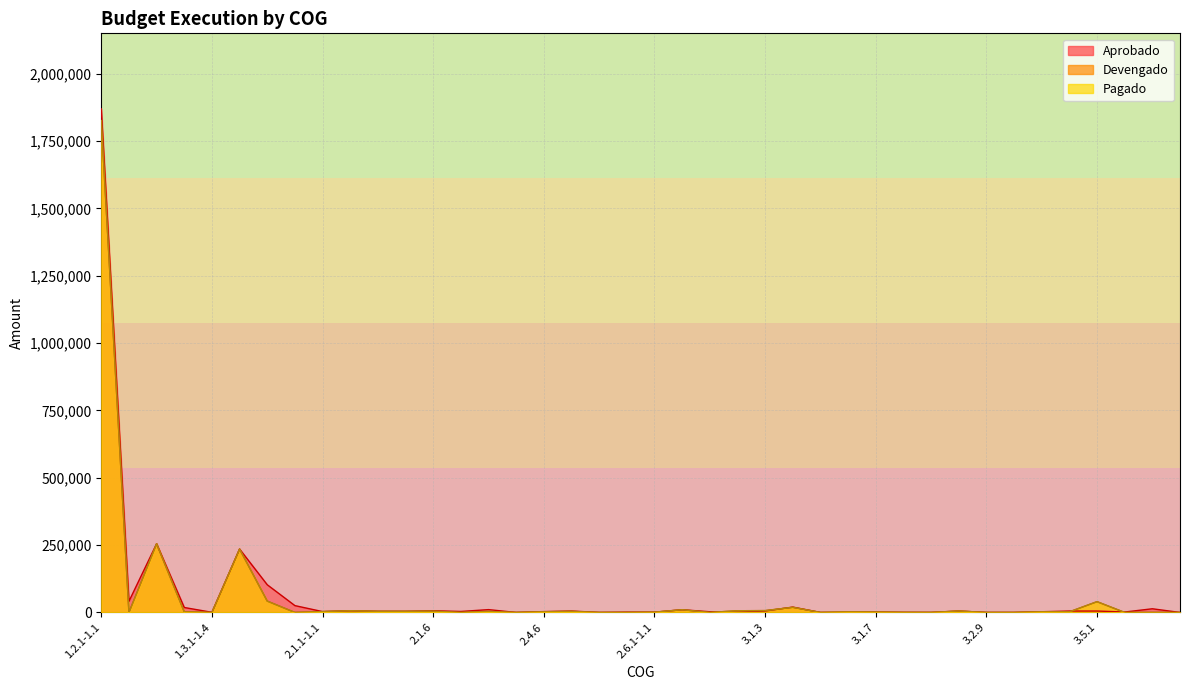

Does the chart have visible grid lines?

Yes